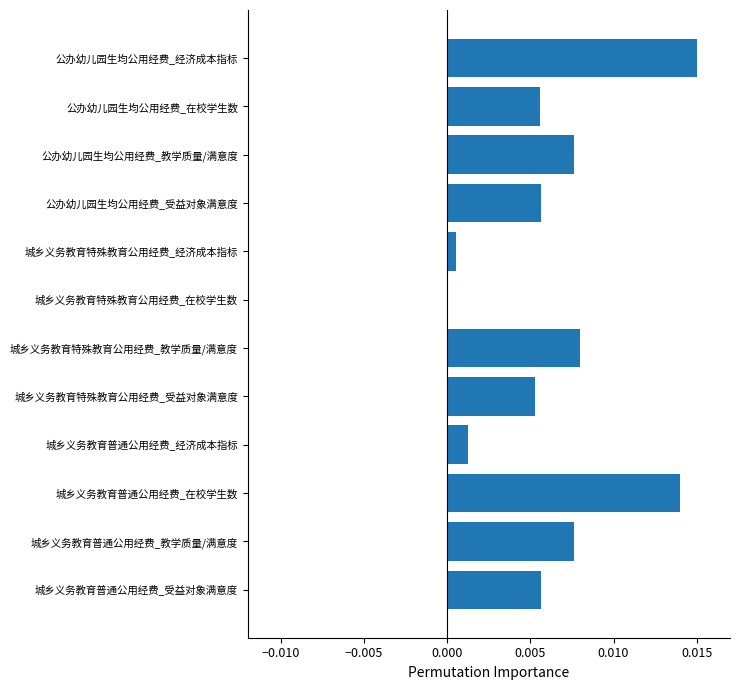

Are the bars horizontal?

Yes